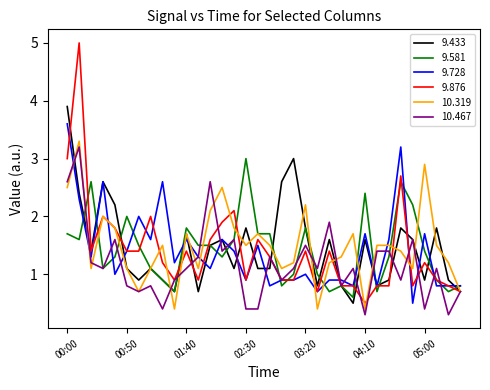

Which series has the widest spread of values?

9.876